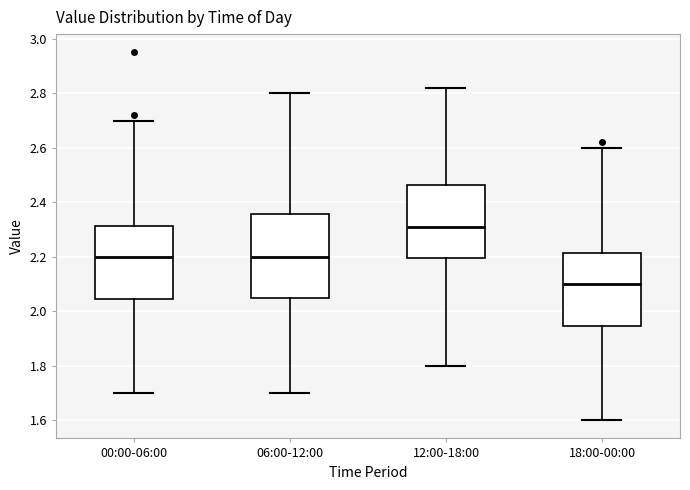

Which box's median line is the lowest?

18:00-00:00